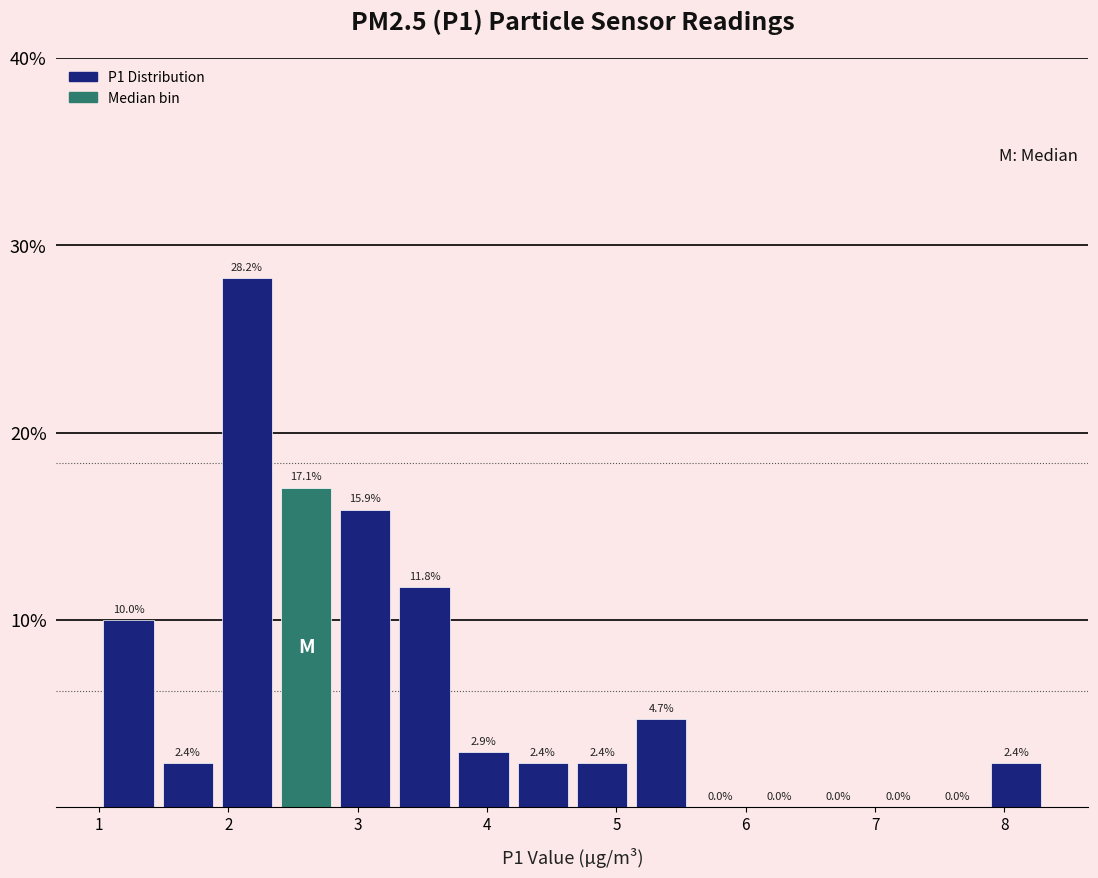

How tall is the bar that spans 1.0 to 1.5 on the x-axis? The bar edges are not printed on the chart, so give them approximately, as read against the axis.

10.0